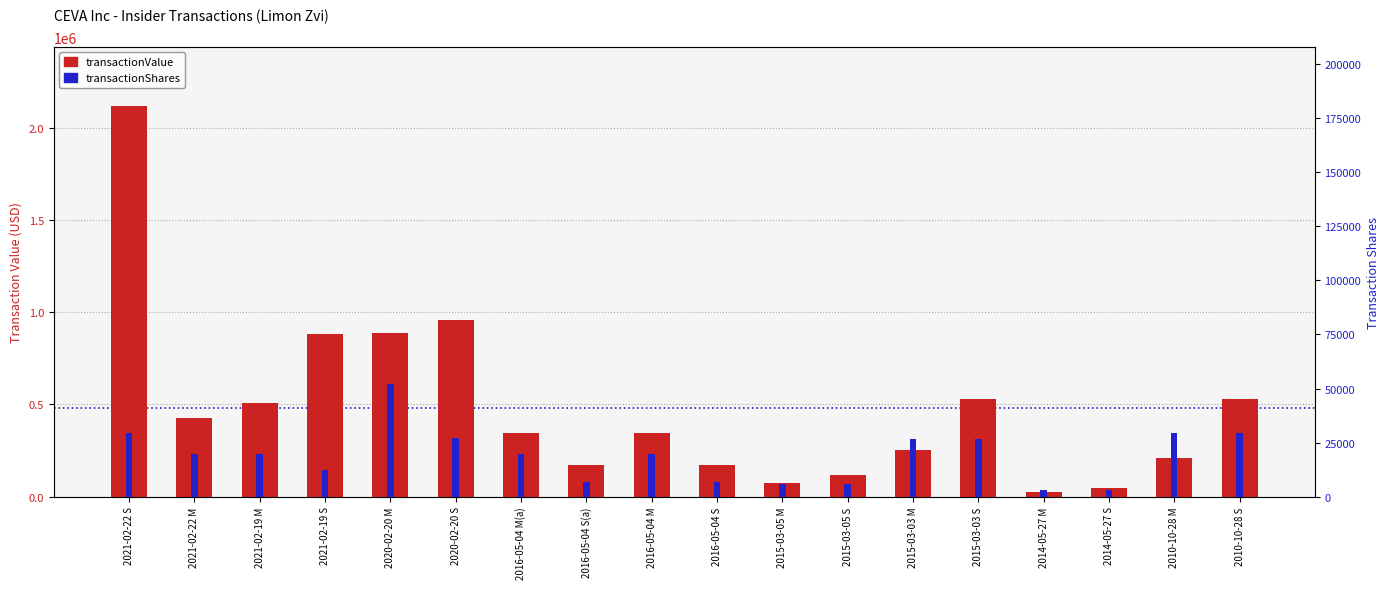

Reading right to left, what are all the values shown in this chart?

transactionValue: 2010-10-28 S=531434	2010-10-28 M=209560	2014-05-27 S=49530	2014-05-27 M=27625	2015-03-03 S=532280	2015-03-03 M=254281	2015-03-05 S=117720	2015-03-05 M=74164	2016-05-04 S=173650	2016-05-04 M=343395	2016-05-04 S(a)=173650	2016-05-04 M(a)=343395	2020-02-20 S=957317	2020-02-20 M=887380	2021-02-19 S=883525	2021-02-19 M=510445	2021-02-22 M=429195	2021-02-22 S=2121660
transactionShares: 2010-10-28 S=29250	2010-10-28 M=29250	2014-05-27 S=3250	2014-05-27 M=3250	2015-03-03 S=26614	2015-03-03 M=26614	2015-03-05 S=5886	2015-03-05 M=5886	2016-05-04 S=6638	2016-05-04 M=19500	2016-05-04 S(a)=6638	2016-05-04 M(a)=19500	2020-02-20 S=27274	2020-02-20 M=52000	2021-02-19 S=12332	2021-02-19 M=19500	2021-02-22 M=19500	2021-02-22 S=29294